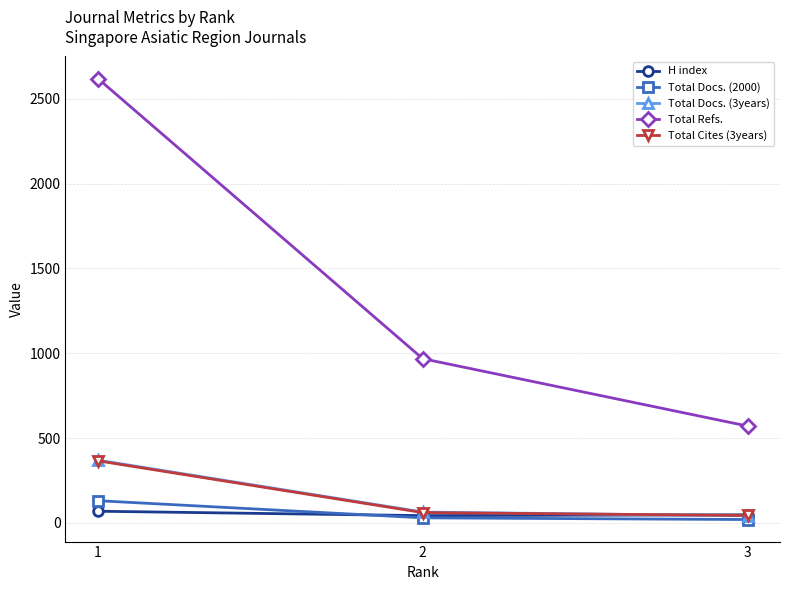

True or false: H index has a value of 48 at 3.

True